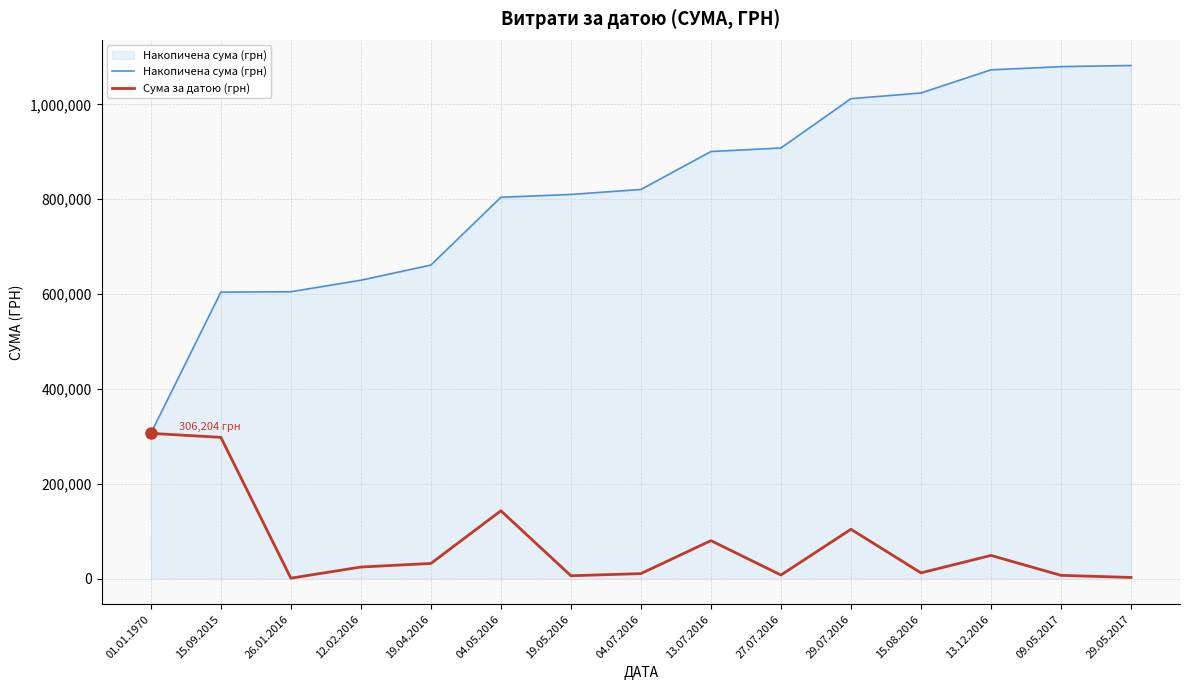

Is it true that Сума за датою (грн) equals 306204.0 at 01.01.1970?

True